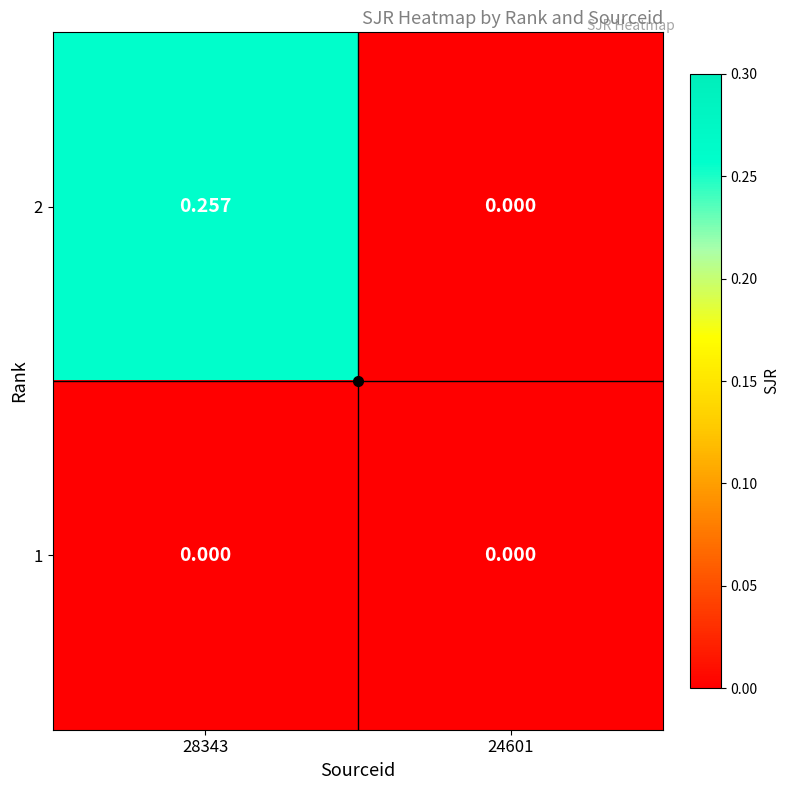

At which category does the chart reach its minimum across all series?

24601